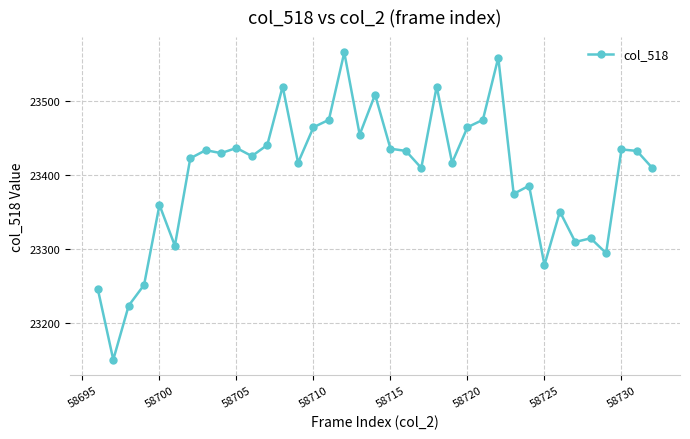

What is the greatest value displayed?

23565